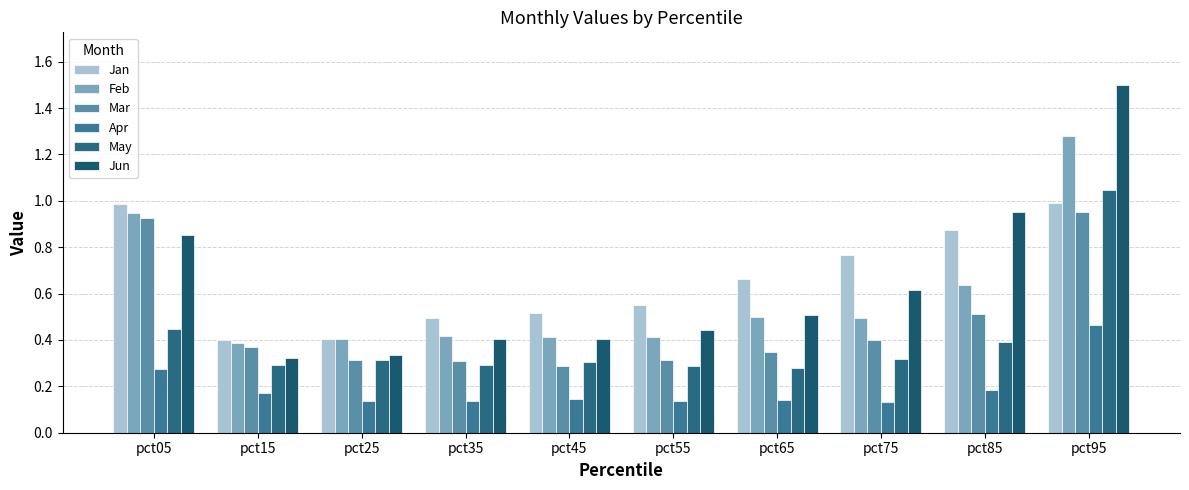

What is the maximum value for May?

1.0